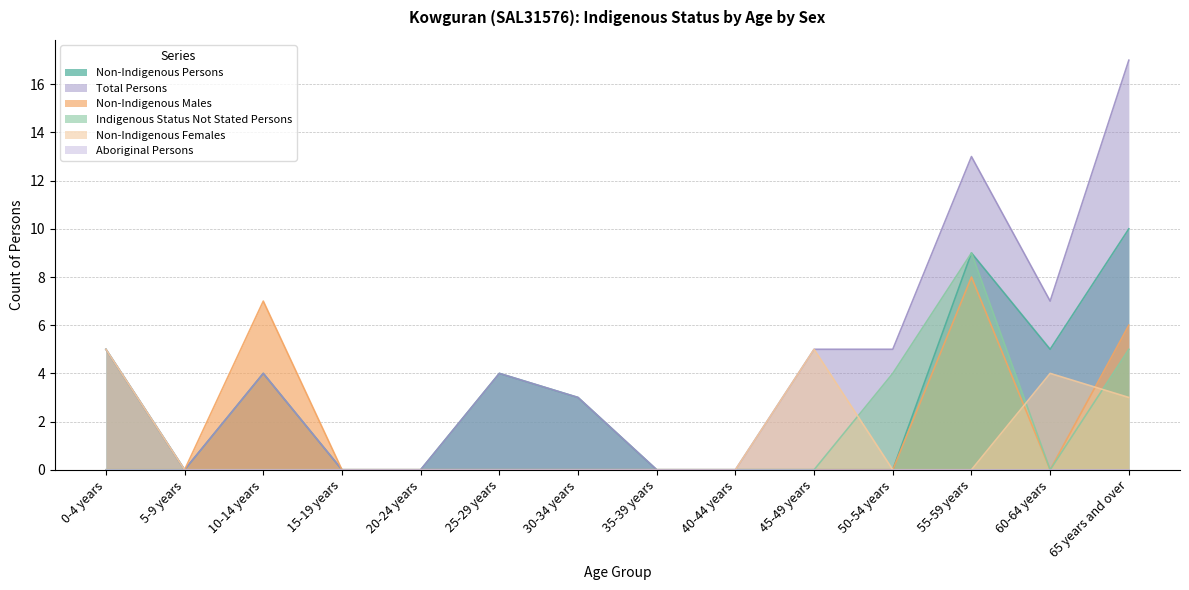

What is the sum of all Non-Indigenous Males values?

21